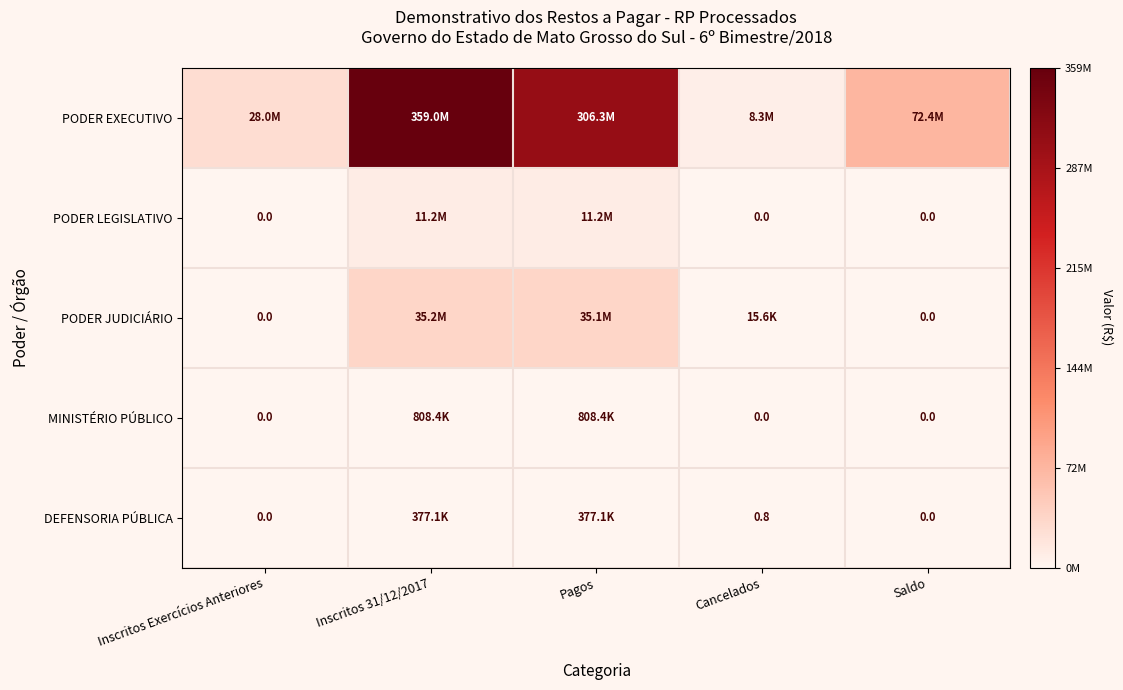

How many positive values does the PODER JUDICIÁRIO series have?

3